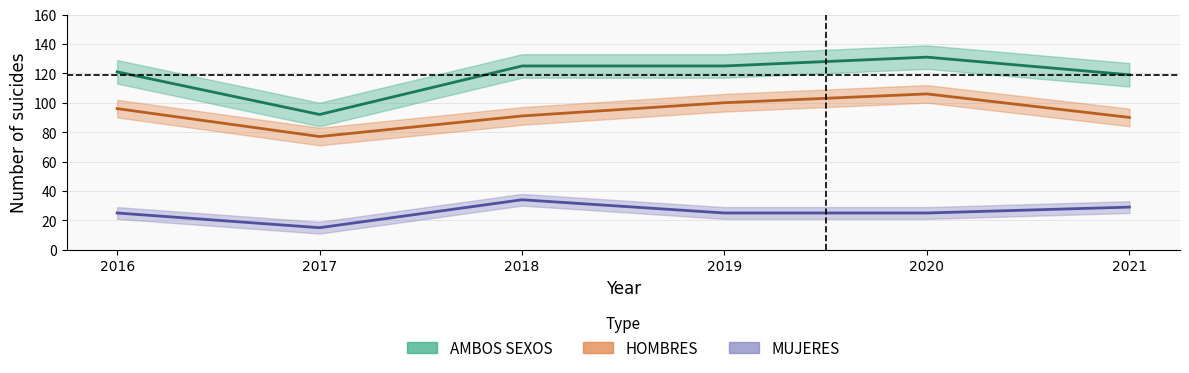

Which series has the largest total across all categories?

AMBOS SEXOS